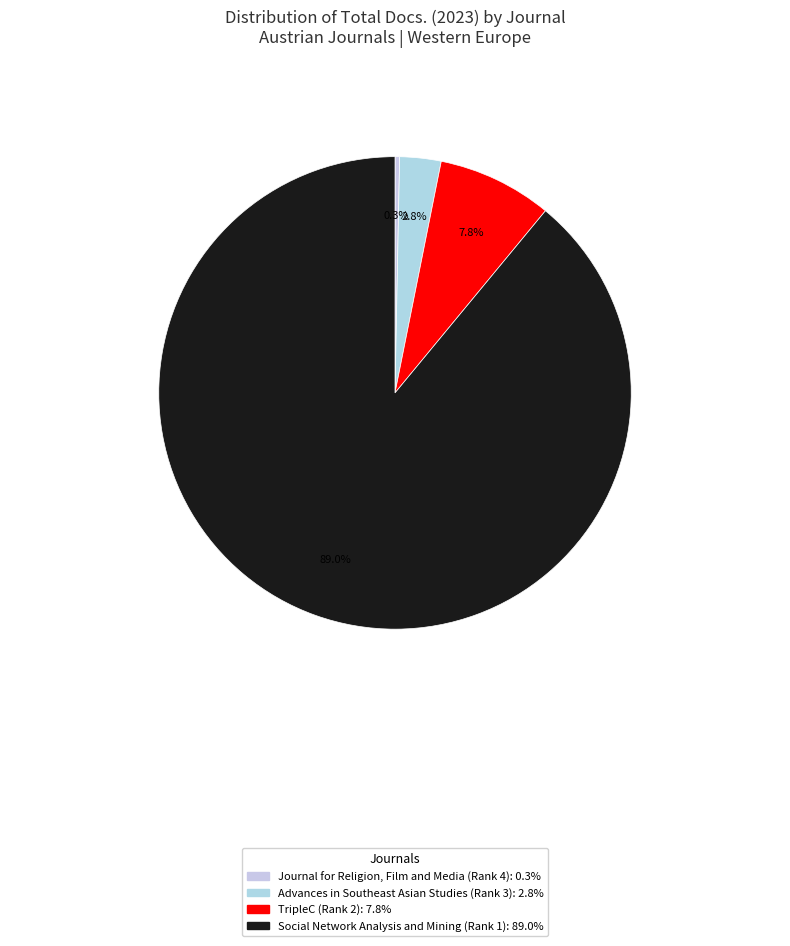

Rank the categories by value from highest to lowest.

Social Network Analysis and Mining (Rank 1), TripleC (Rank 2), Advances in Southeast Asian Studies (Rank 3), Journal for Religion, Film and Media (Rank 4)